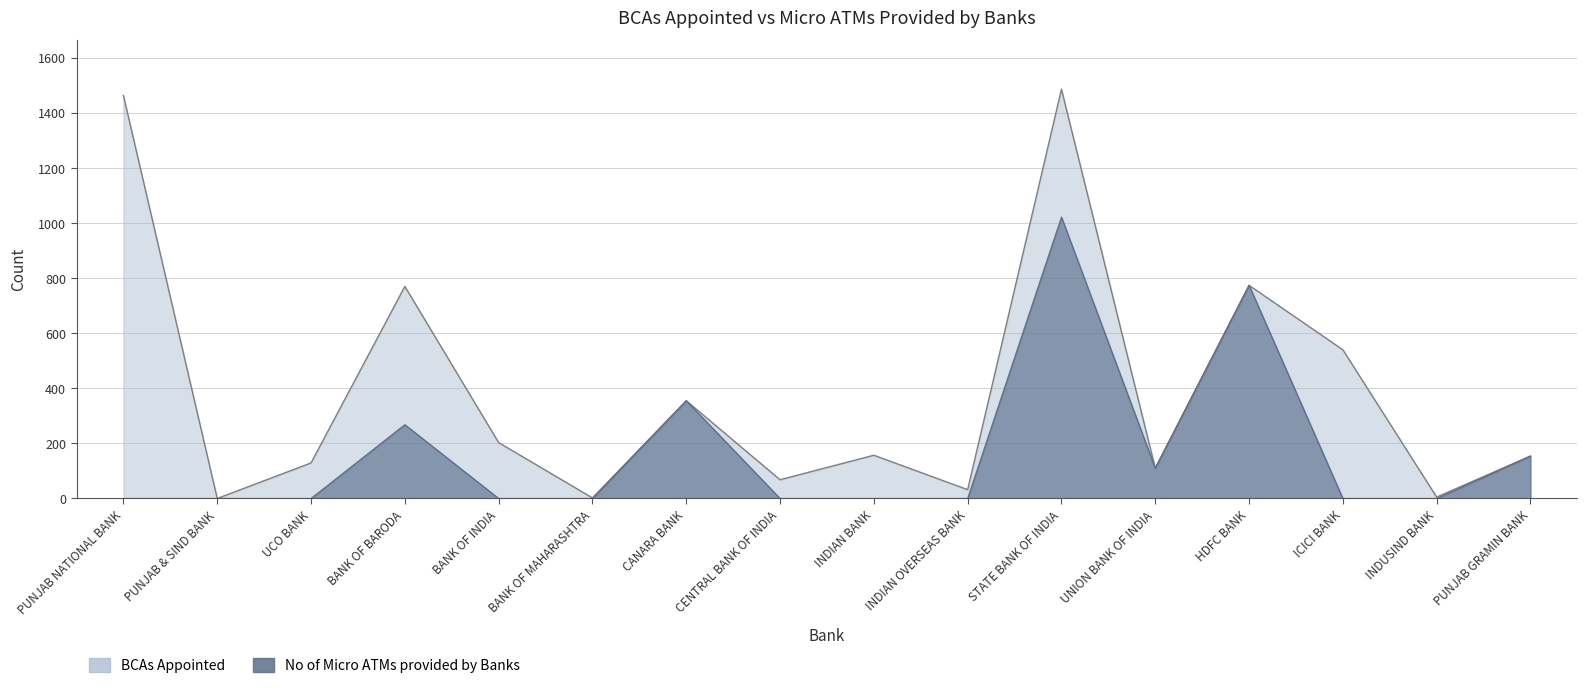

True or false: No of Micro ATMs provided by Banks and BCAs Appointed intersect in this chart.

False